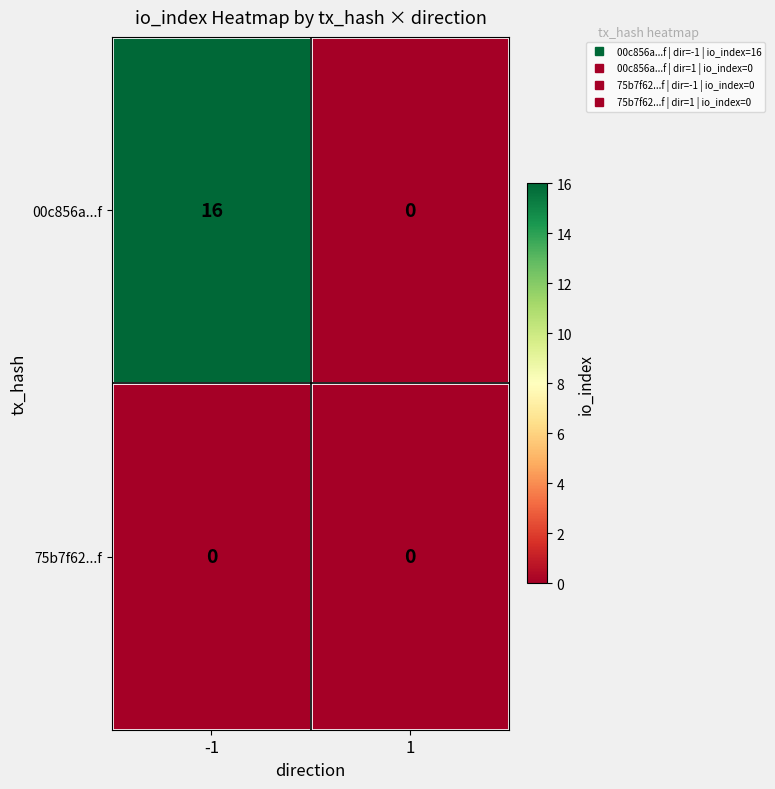

Rank the series by their average value, from highest to lowest.

00c856a...f, 75b7f62...f